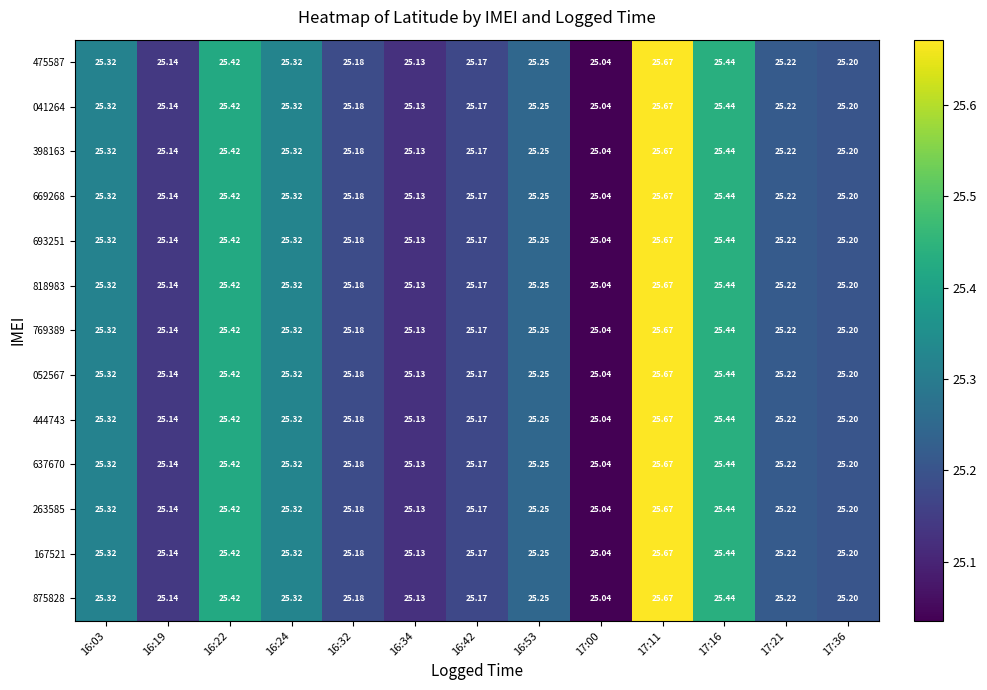

Is the value of 444743 at 17:16 greater than the value of 475587 at 17:11?

No